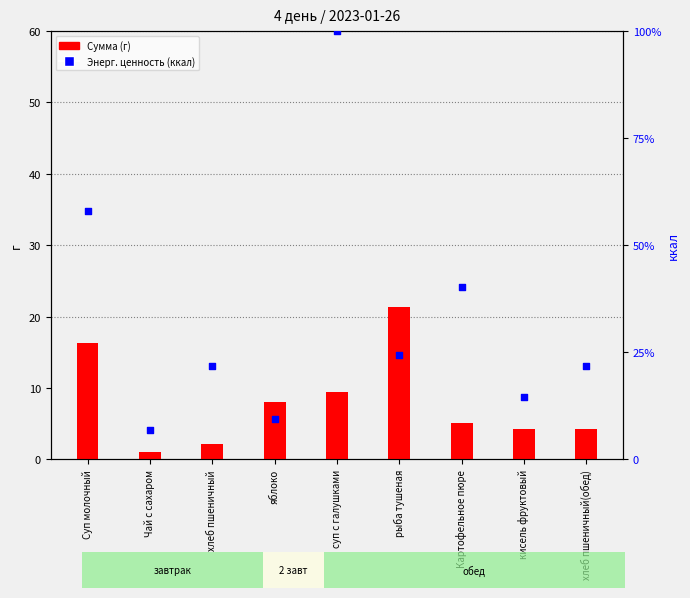

Which series contains the lowest Y value?

Сумма (г)